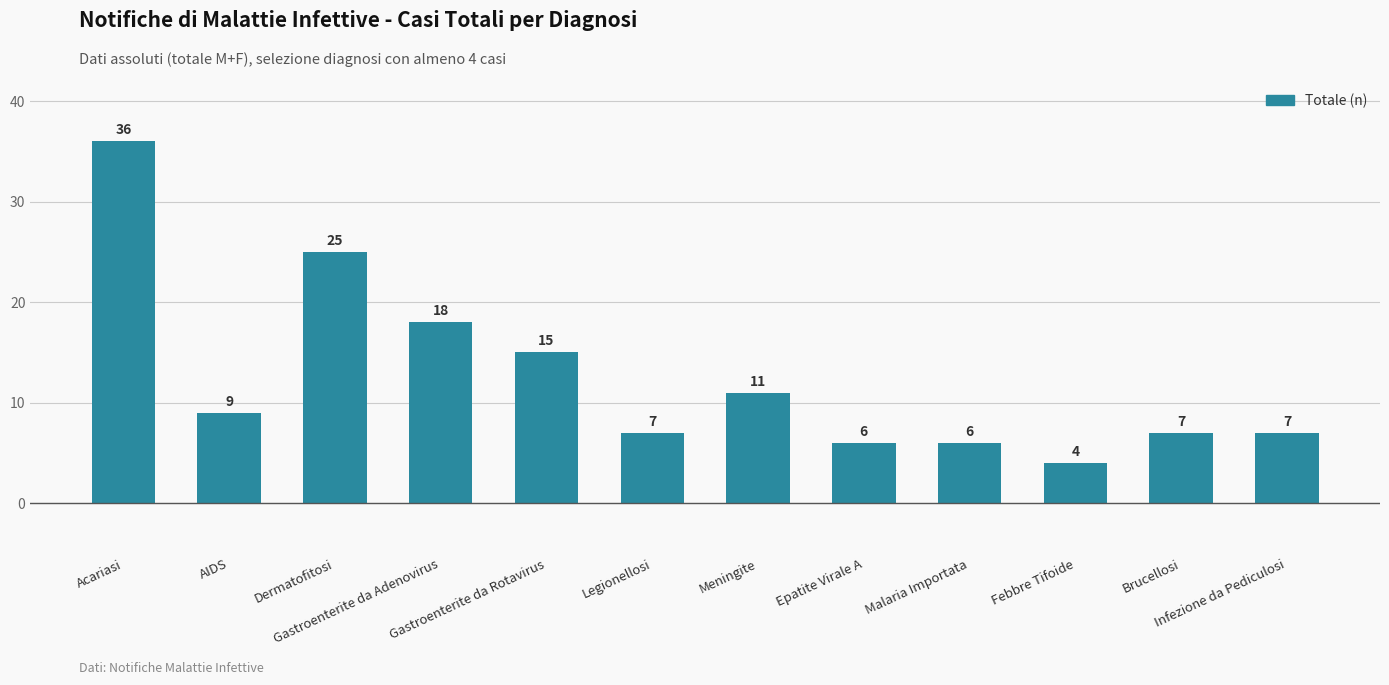

What is the greatest value displayed?

36